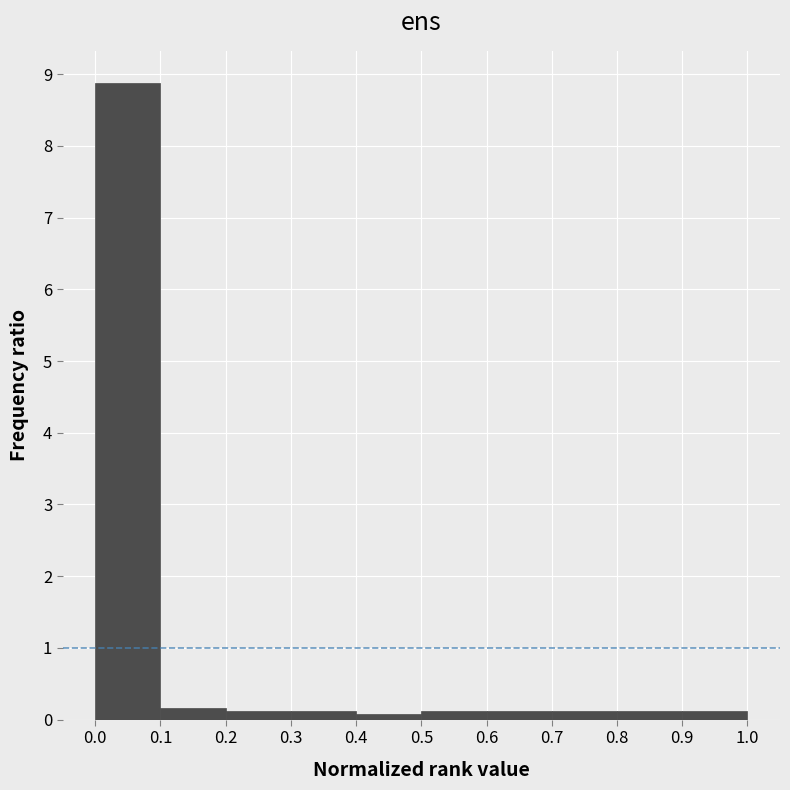

Reading left to right, transcribe this chart: for each bar, give the range it covers on the x-axis and its height. The values are not printed on the chart, so give them approximately, as read against the axis.

0.0 to 0.1: 8.9
0.1 to 0.2: 0.2
0.2 to 0.3: 0.1
0.3 to 0.4: 0.1
0.4 to 0.5: under 0.1
0.5 to 0.6: 0.1
0.6 to 0.7: 0.1
0.7 to 0.8: 0.1
0.8 to 0.9: 0.1
0.9 to 1.0: 0.1